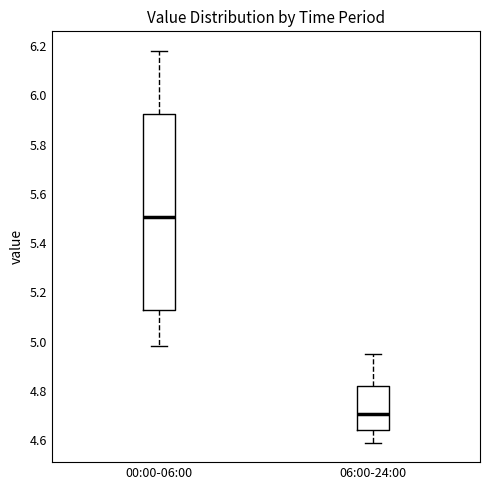

Which box has the highest median line?

00:00-06:00